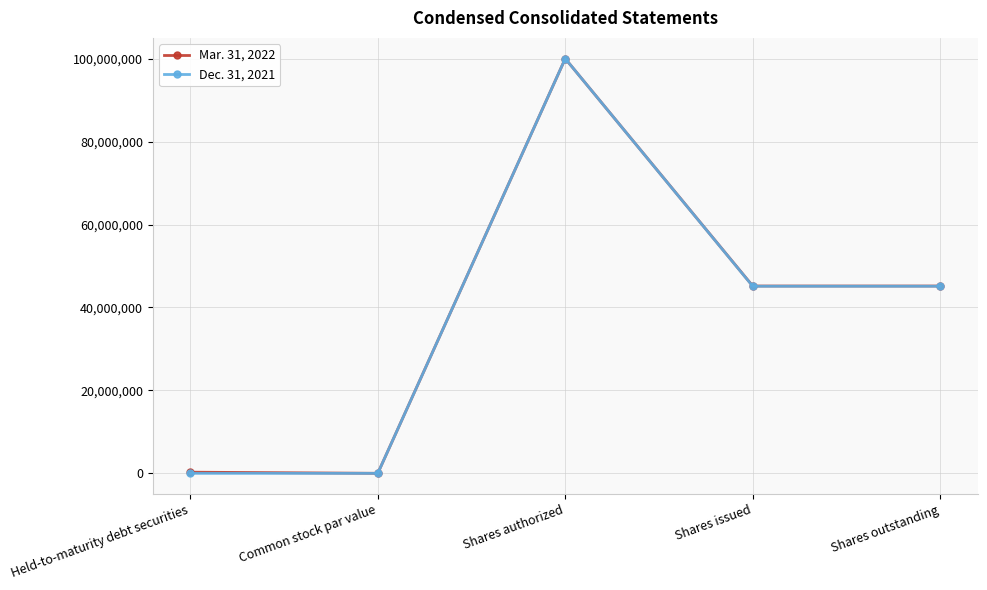

Rank the series by their average value, from highest to lowest.

Mar. 31, 2022, Dec. 31, 2021